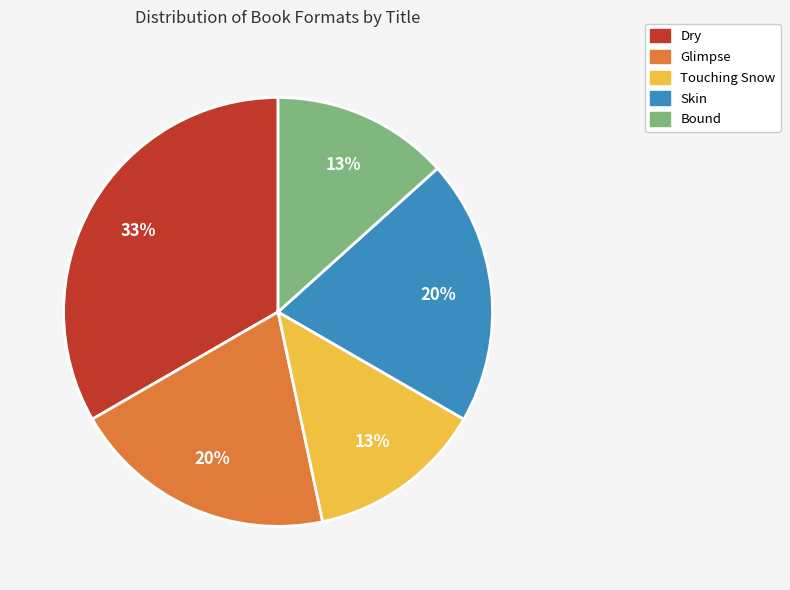

What percentage is the Touching Snow slice, to the nearest percent?

13%